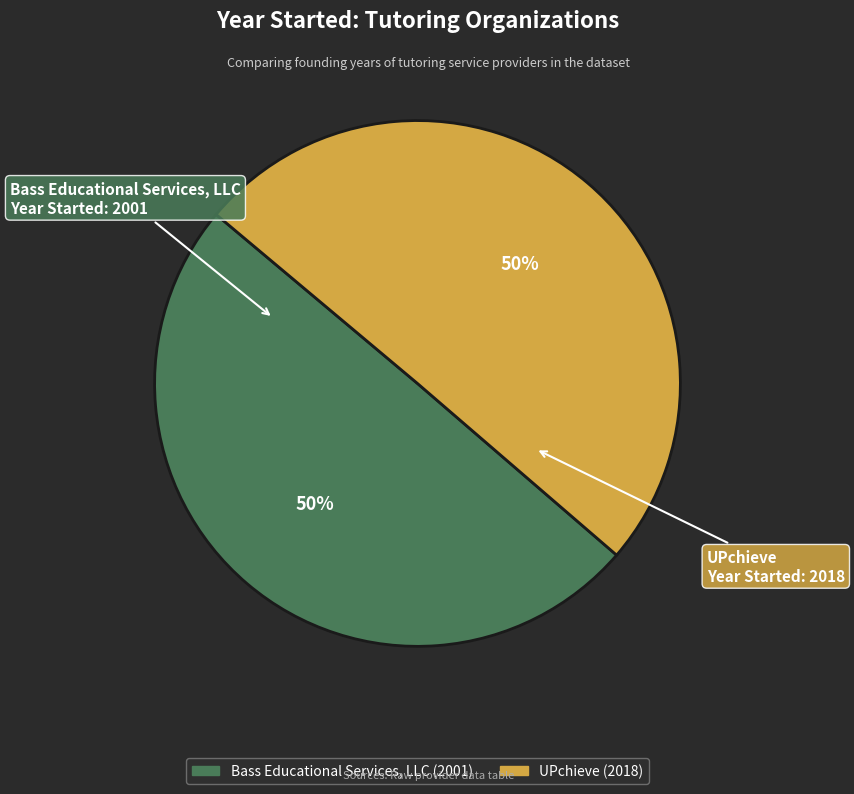

Combined, do Bass Educational Services, LLC and UPchieve account for over 50%?

Yes